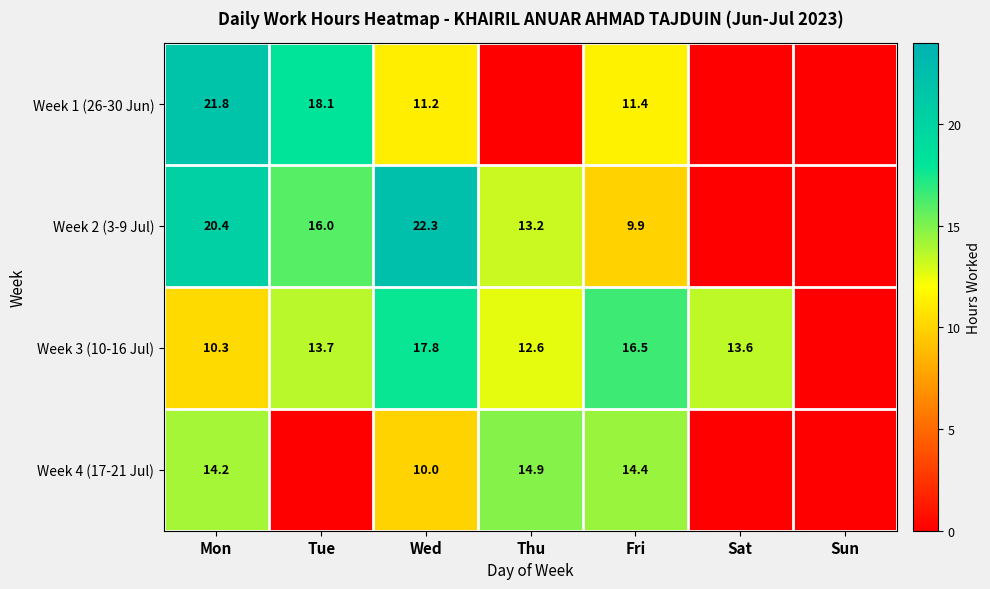

What is the spread (max minus min) of values at Wed?

12.3